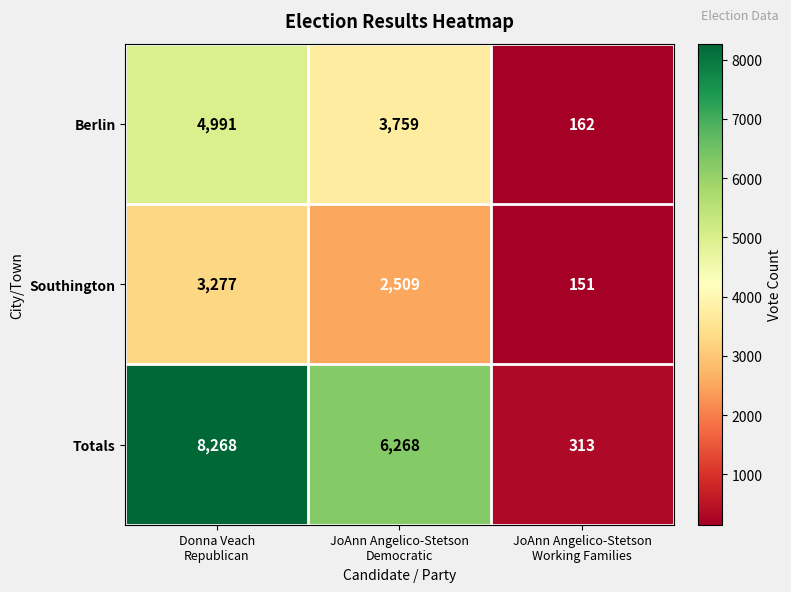

What is the sum of all Southington values?

5937